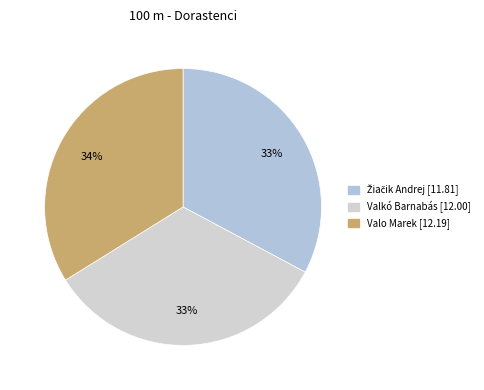

Combined, do Valkó Barnabás and Žiačik Andrej account for over 50%?

Yes